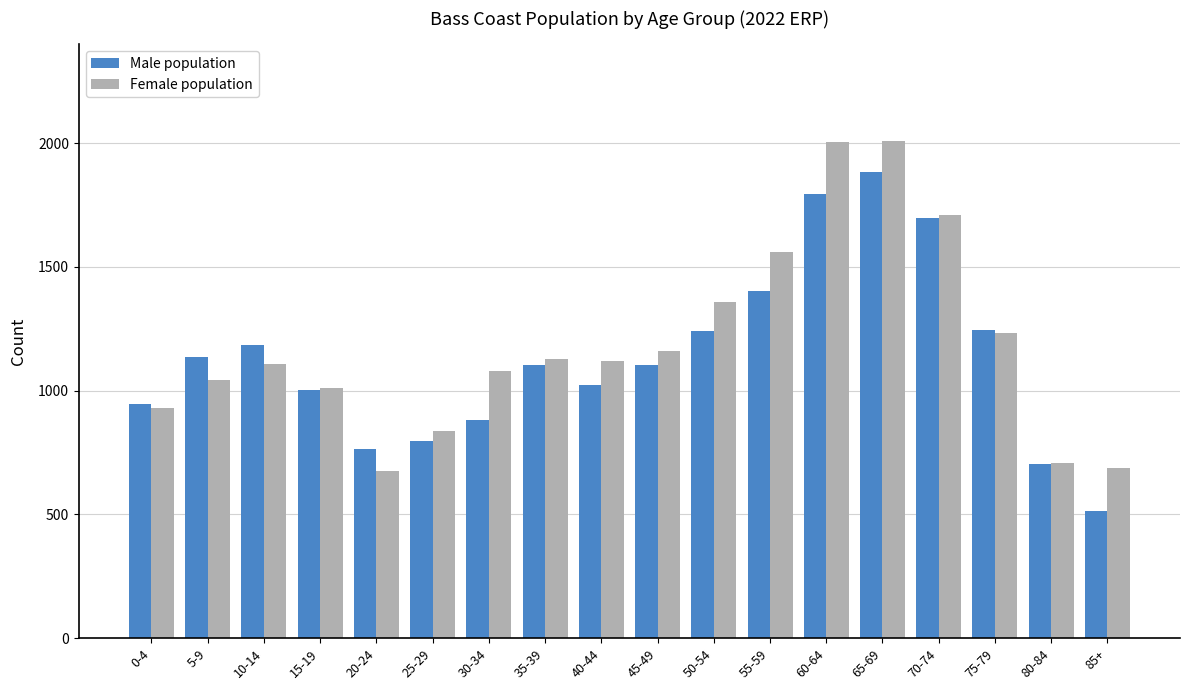

At how many categories does at least one series exceed 1059?

12